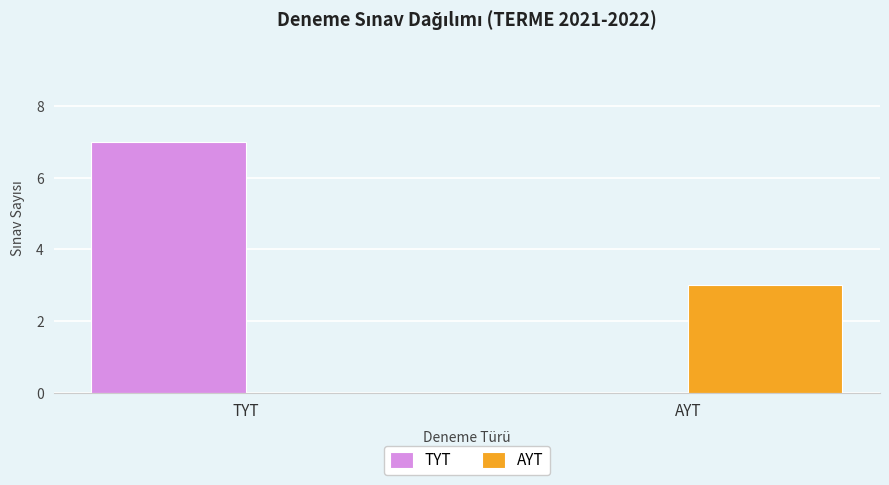

The TYT series shows 2 at TYT. True or false?

False